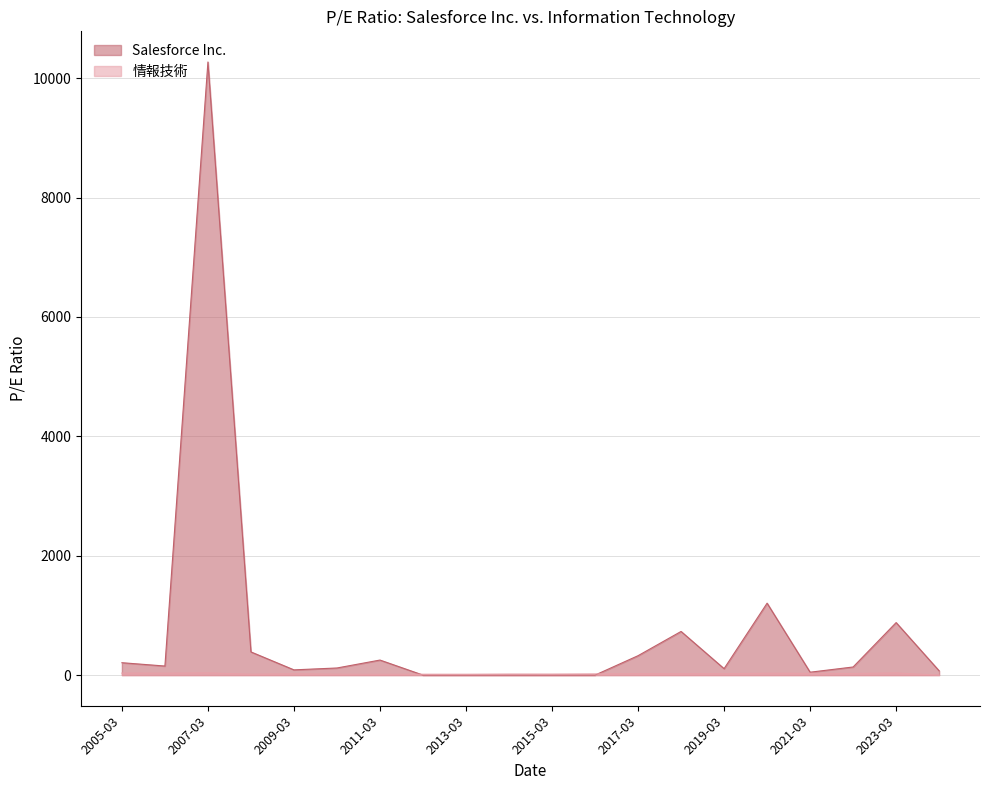

True or false: 情報技術 has a value of 14.0 at 2013-03.

True